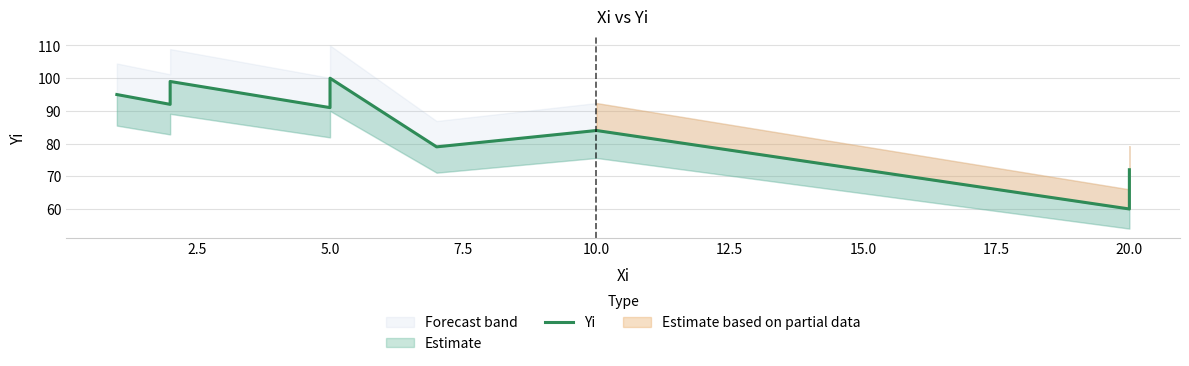

What is the maximum value shown in the chart?

100